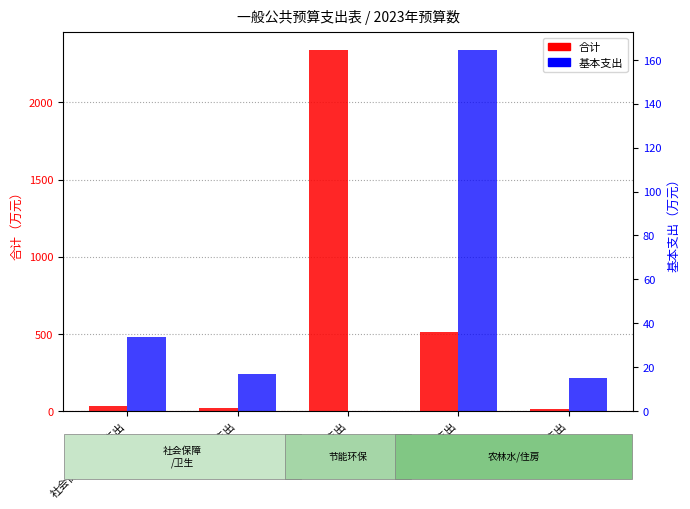

What is the highest value of the 合计 series?

2336.4